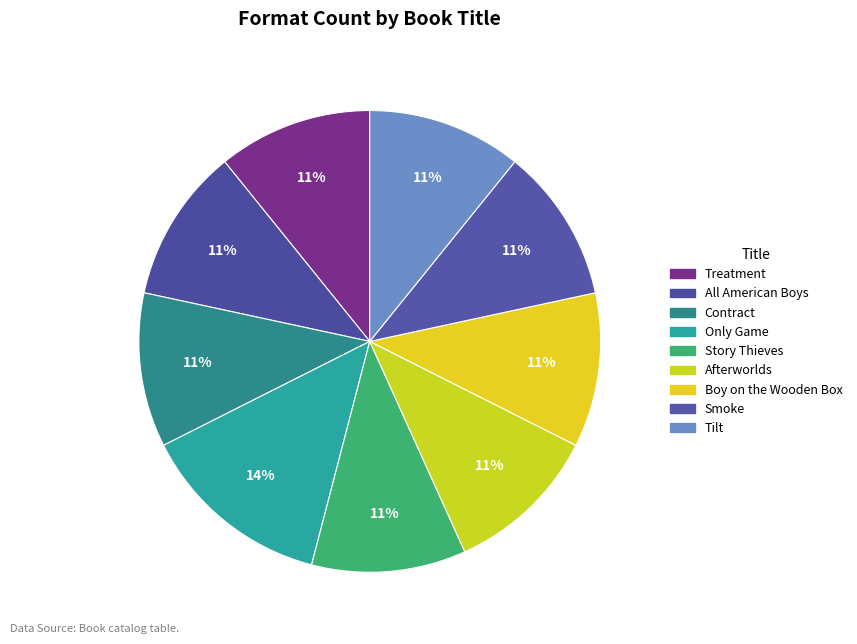

The Contract slice represents 1% of the pie. True or false?

False